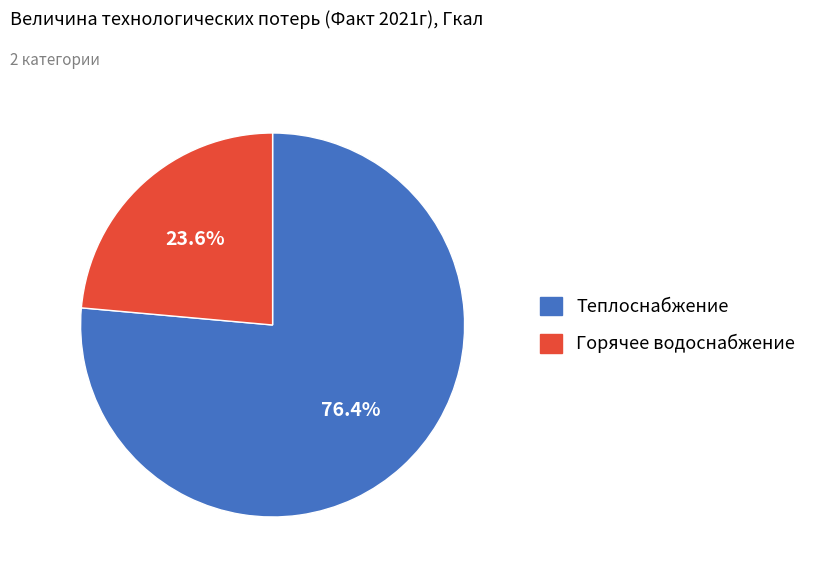

Is it true that Теплоснабжение is 84% of the pie?

False